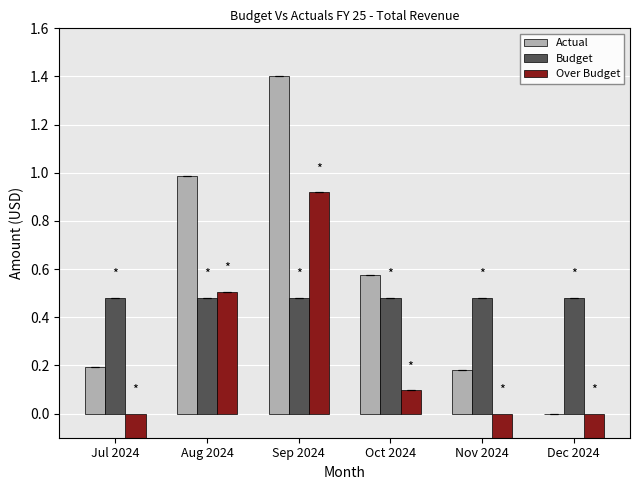

What is the spread (max minus min) of values at Nov 2024?

0.8